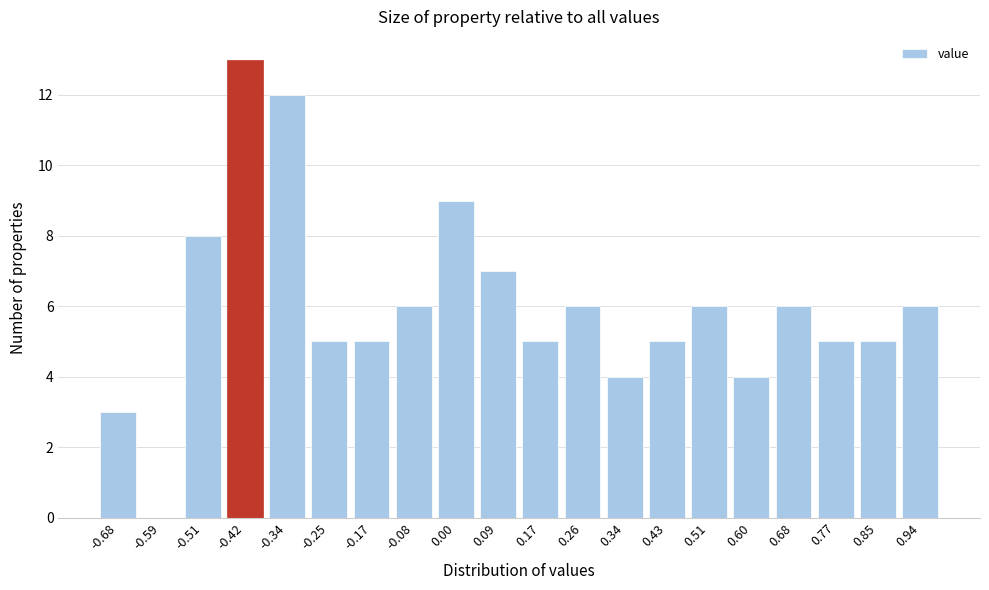

Reading left to right, transcribe all the data shown in this chart.

-0.68=3	-0.59=0	-0.51=8	-0.42=13	-0.34=12	-0.25=5	-0.17=5	-0.08=6	0.00=9	0.09=7	0.17=5	0.26=6	0.34=4	0.43=5	0.51=6	0.60=4	0.68=6	0.77=5	0.85=5	0.94=6